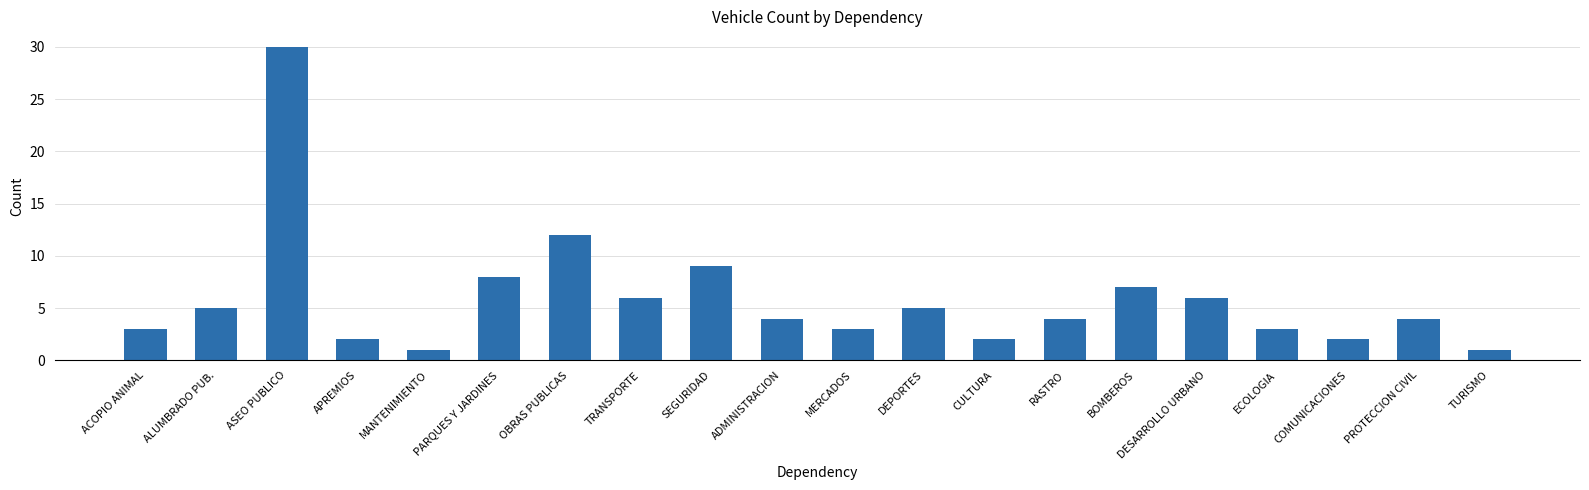

Between CULTURA and ASEO PUBLICO, which is larger?

ASEO PUBLICO